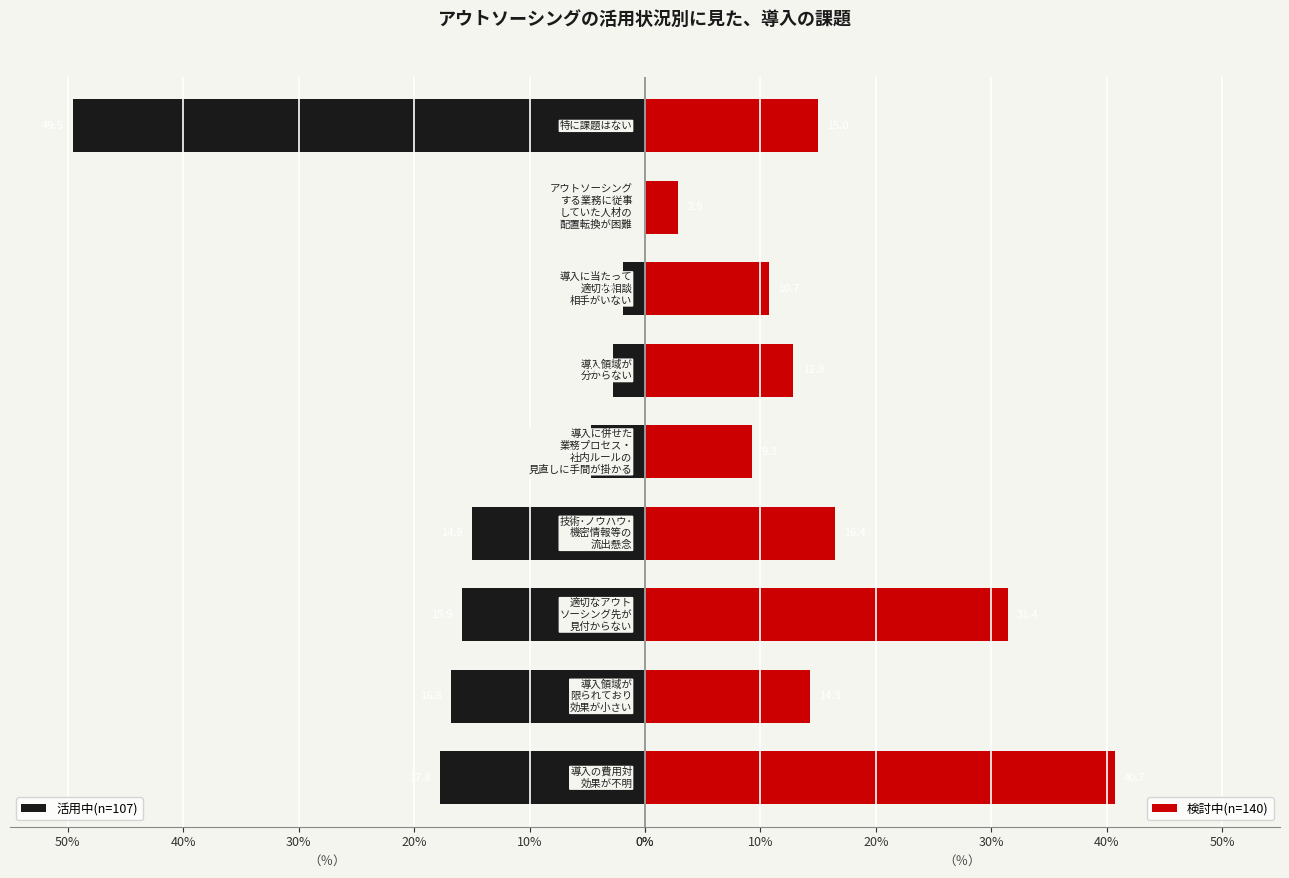

At how many categories does at least one series exceed 8?

8